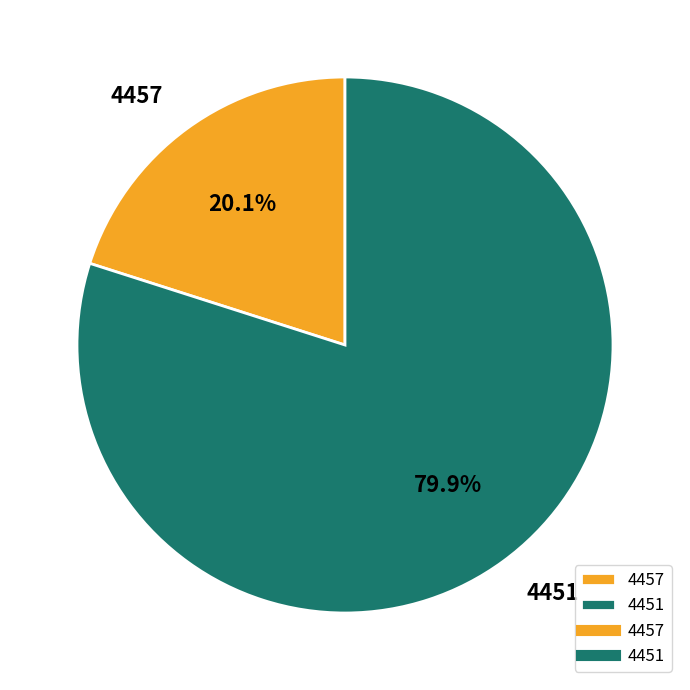

Which slice is the smallest?

4457